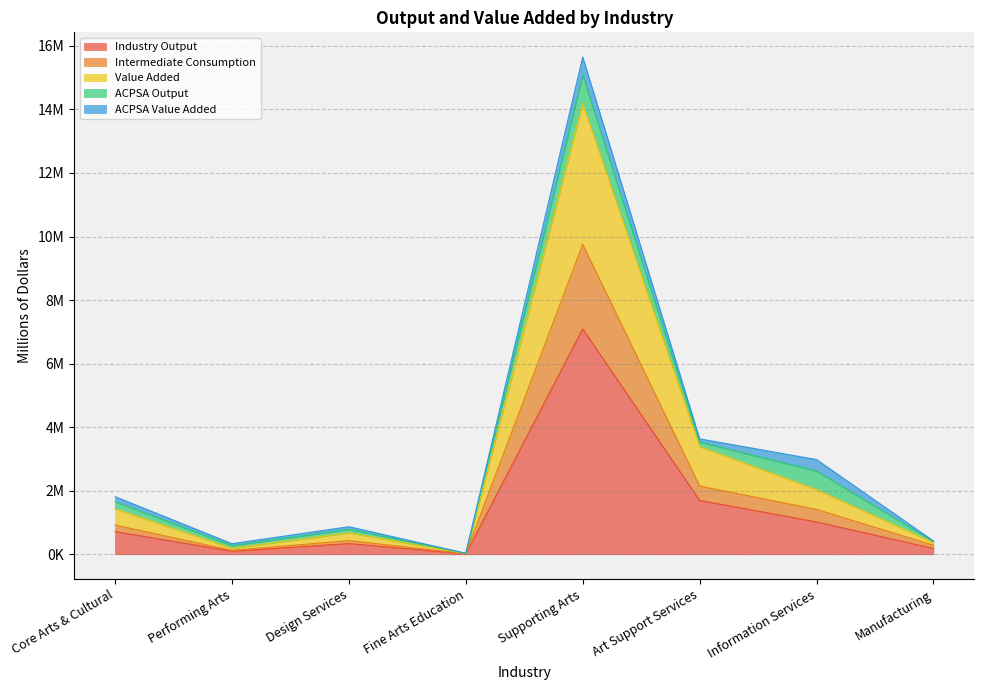

What is the label of the 7th point from the left?

Information Services